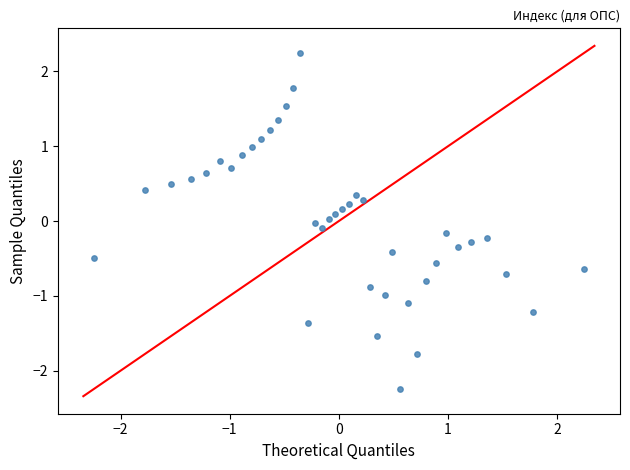

What is the range of Y values (max minus min)?

4.5